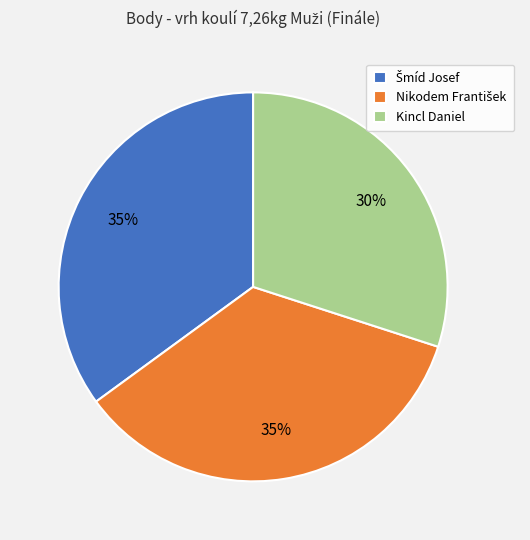

To the nearest percent, what is the average slice percentage?

33%